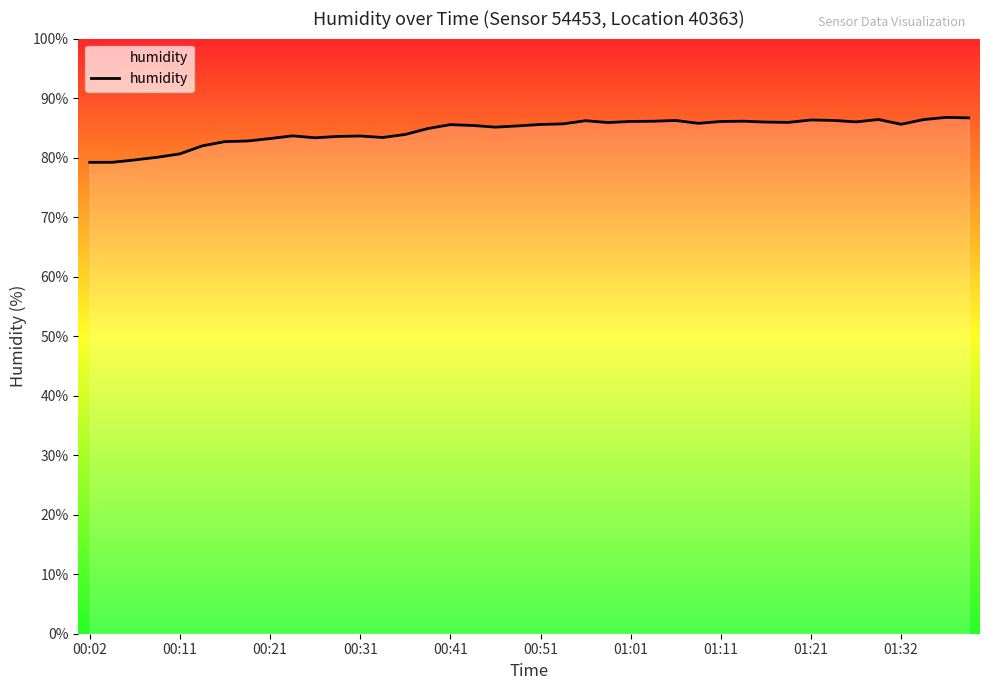

What is the smallest value displayed?

79.2